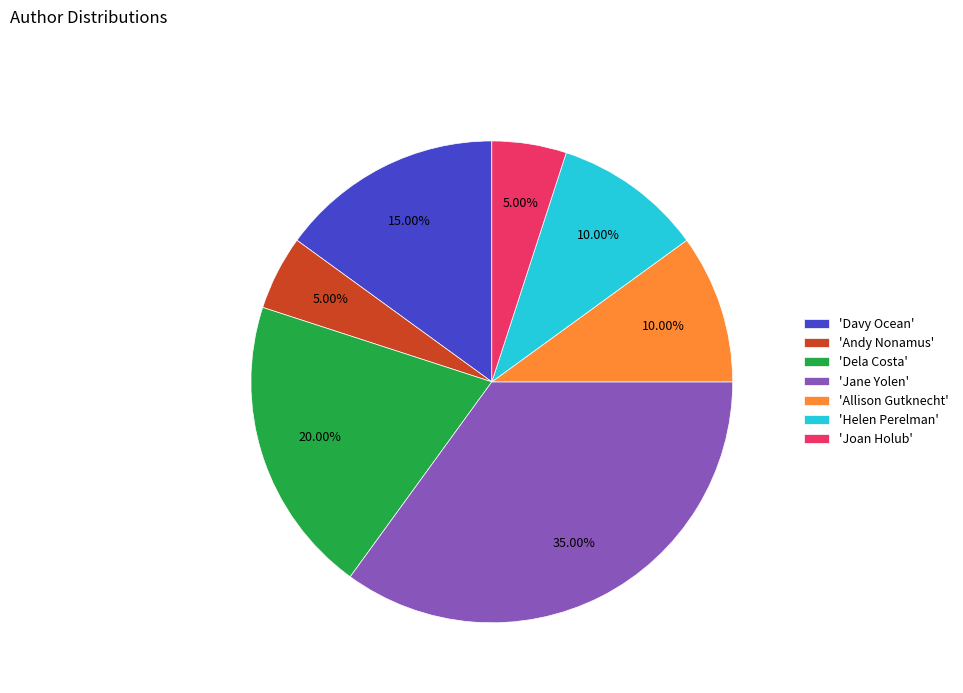

How many segments does this pie chart have?

7